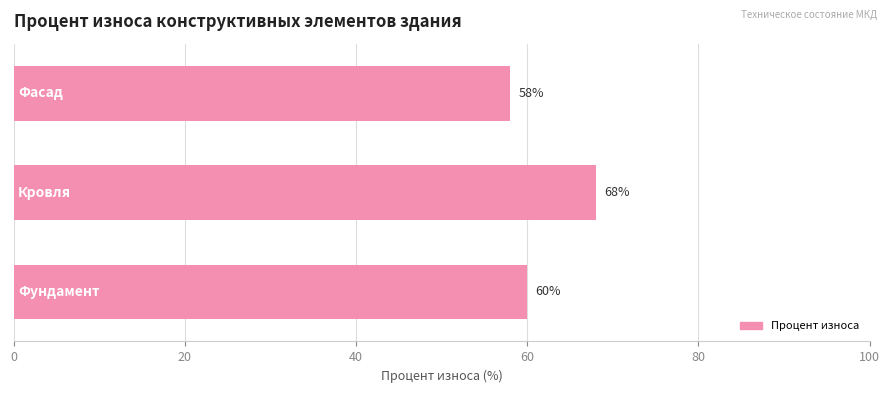

Reading top to bottom, what are all the values shown in this chart?

58	68	60